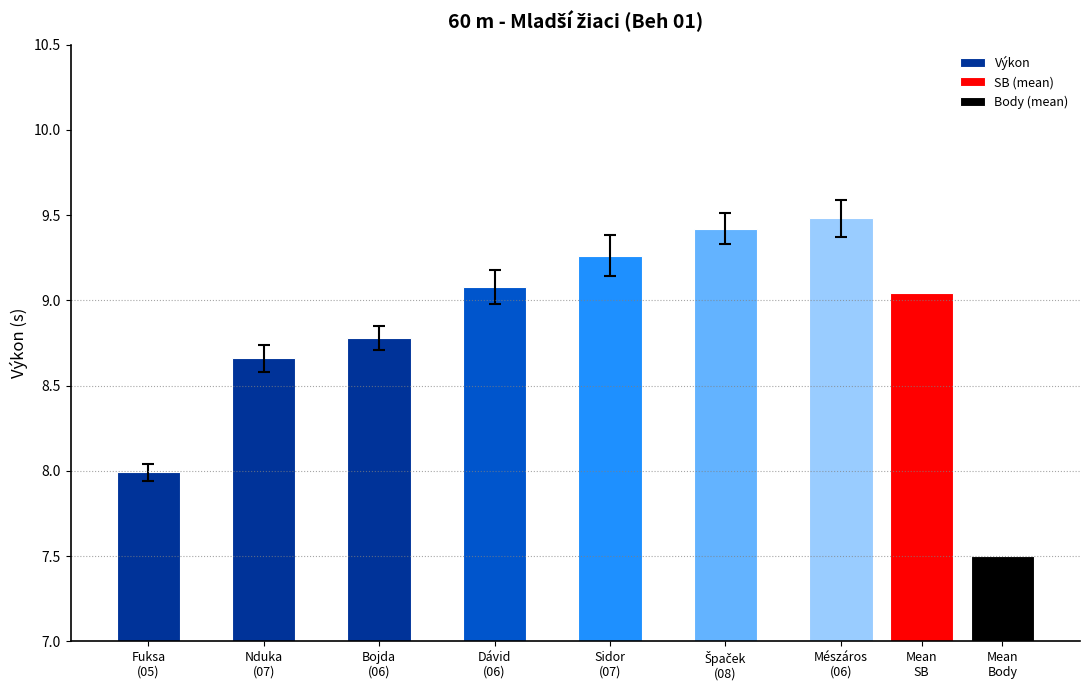

Between Fuksa
(05) and Bojda
(06), which is larger?

Bojda
(06)